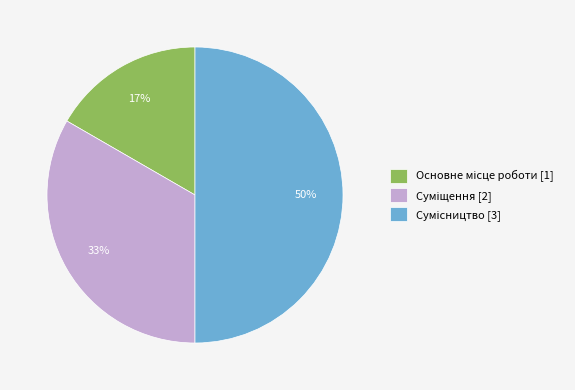

To the nearest percent, what is the average slice percentage?

33%